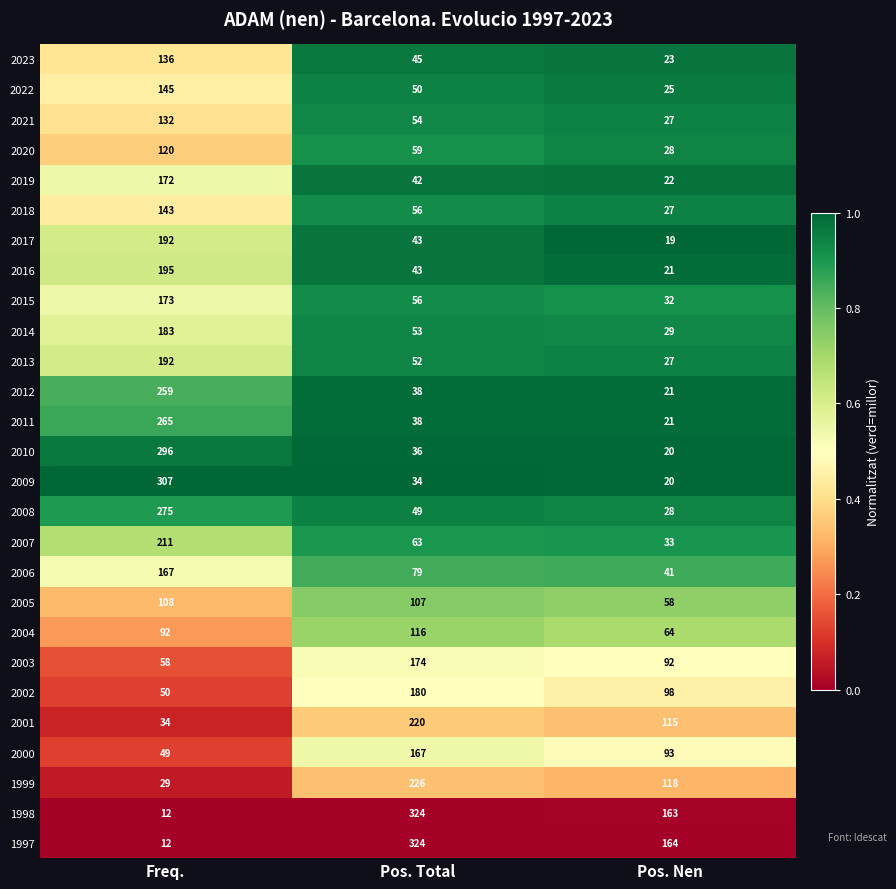

What is the maximum value shown in the chart?

324